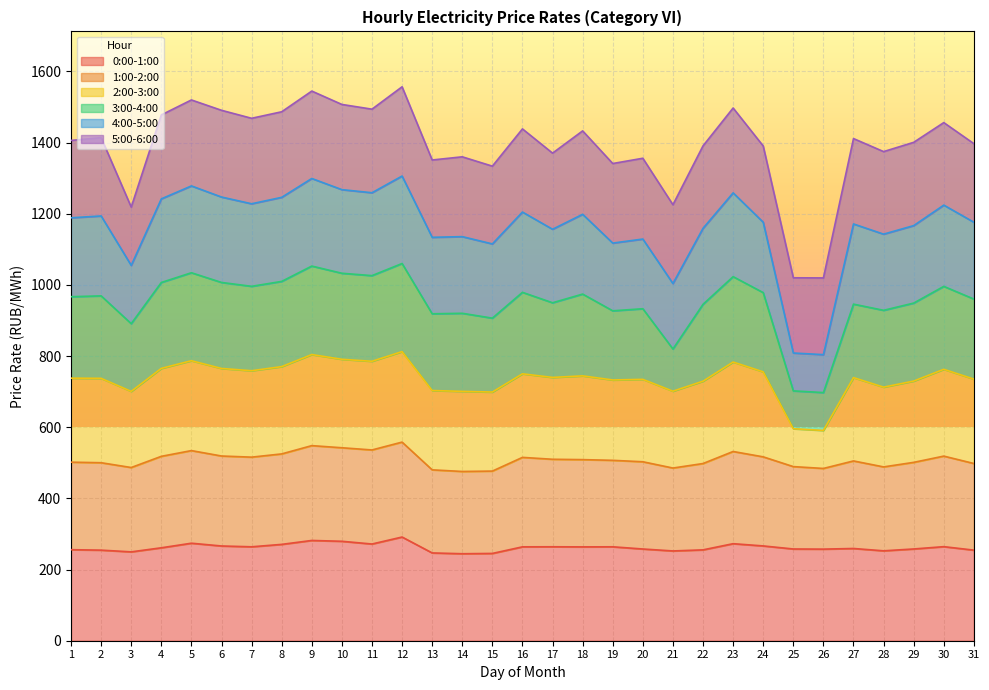

What are all the series names shown in the legend?

0:00-1:00, 1:00-2:00, 2:00-3:00, 3:00-4:00, 4:00-5:00, 5:00-6:00